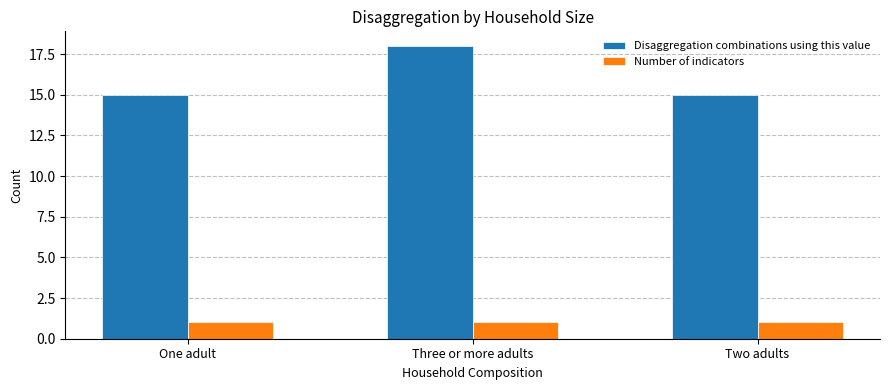

Is the value of Number of indicators at Three or more adults greater than the value of Disaggregation combinations using this value at Three or more adults?

No